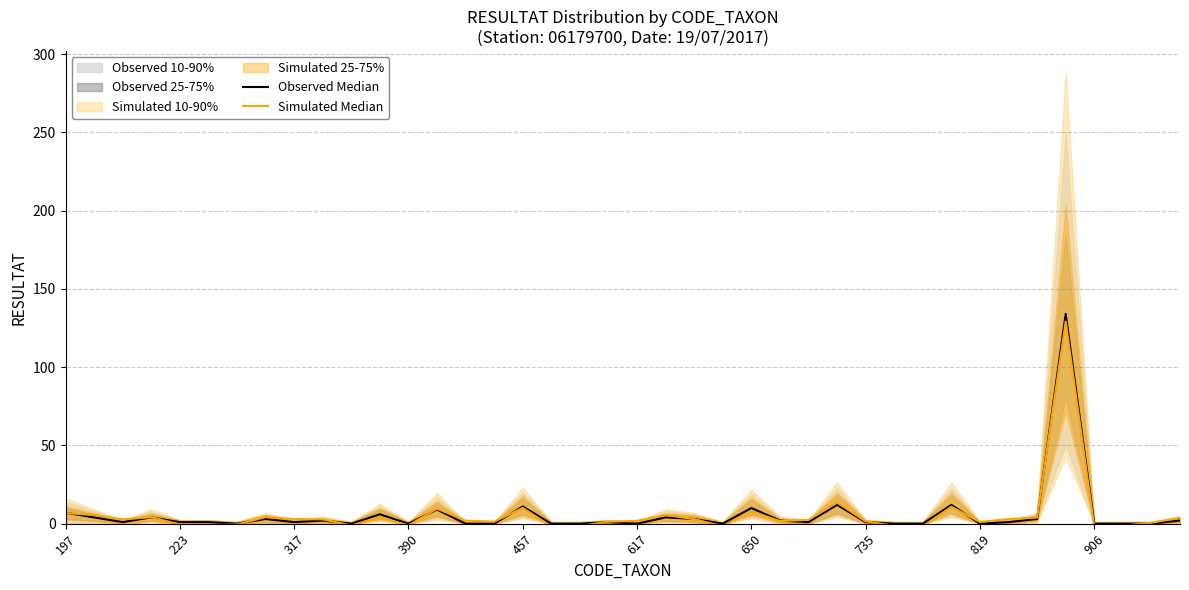

Reading left to right, list all the values displayed in this chart.

Observed Median: 7.0	4.0	1.0	4.0	1.0	1.0	0.0	3.0	1.0	2.0	0.0	6.0	0.0	9.0	0.0	0.0	11.0	0.0	0.0	1.0	0.0	4.0	3.0	0.0	10.0	2.0	1.0	12.0	1.0	0.0	0.0	12.0	0.0	1.0	3.0	134.0	0.0	0.0	0.0	2.0
Simulated Median: 6.8	5.6	2.8	4.2	-0.5	-0.9	-0.6	4.2	2.9	2.8	-1.1	3.8	-1.1	9.6	2.0	1.3	10.1	-1.9	-1.5	1.3	1.8	5.6	2.9	-1.7	7.9	1.7	2.5	13.6	1.5	-1.3	-2.0	10.8	1.1	3.0	4.0	129.1	-2.0	-1.3	0.6	3.9